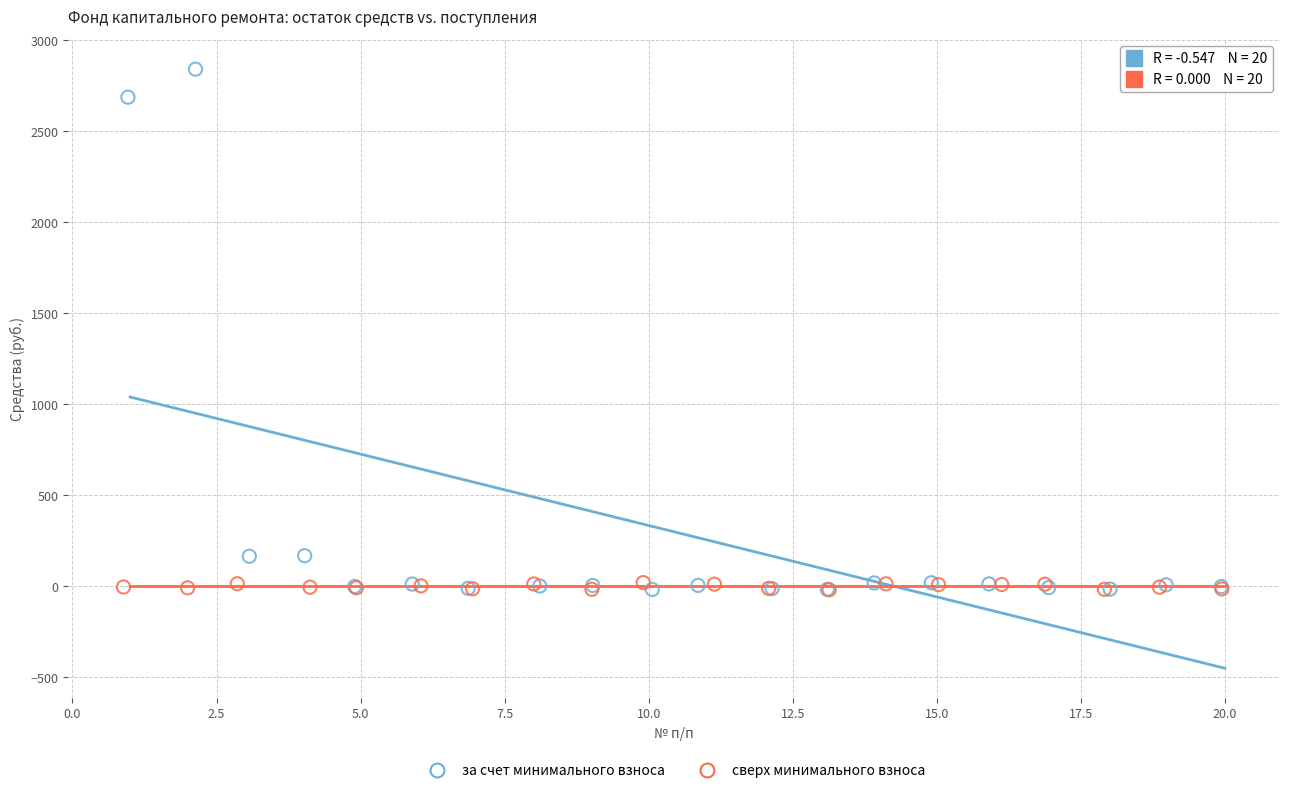

Which series has the widest spread of Y values?

за счет минимального взноса